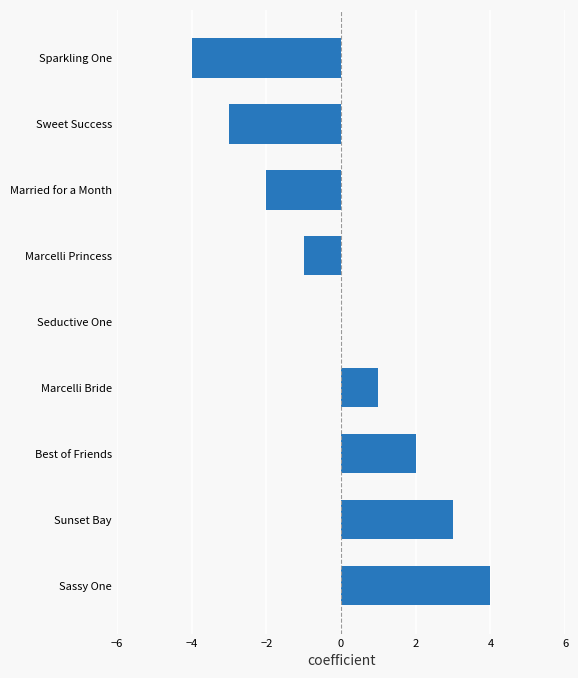

Reading top to bottom, extract all data points from this chart.

Sparkling One=-4	Sweet Success=-3	Married for a Month=-2	Marcelli Princess=-1	Seductive One=0	Marcelli Bride=1	Best of Friends=2	Sunset Bay=3	Sassy One=4